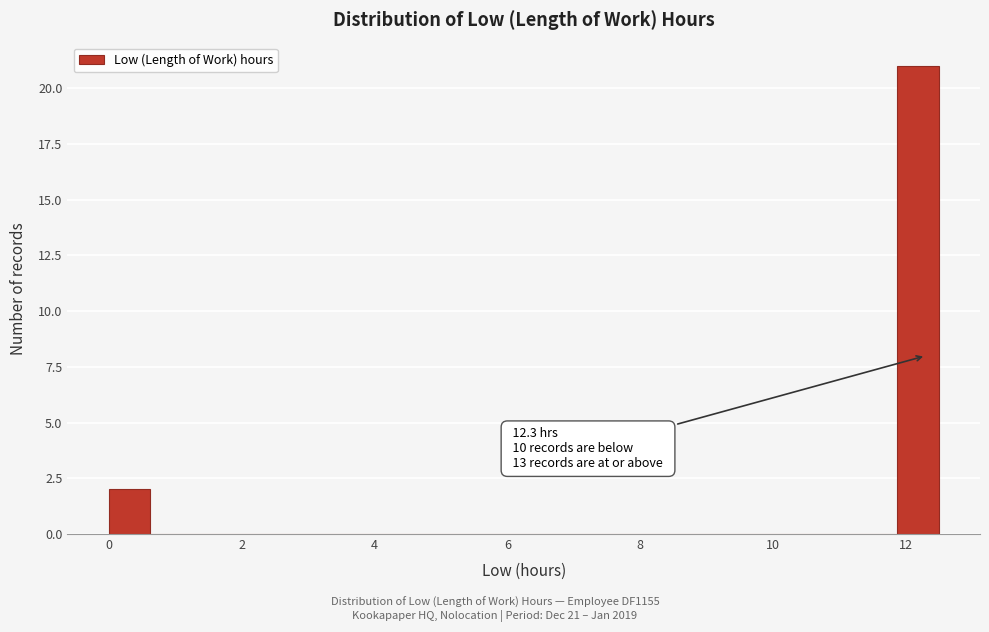

Read against the x-axis, roughly where is the centre of the tallest bar?

12.2